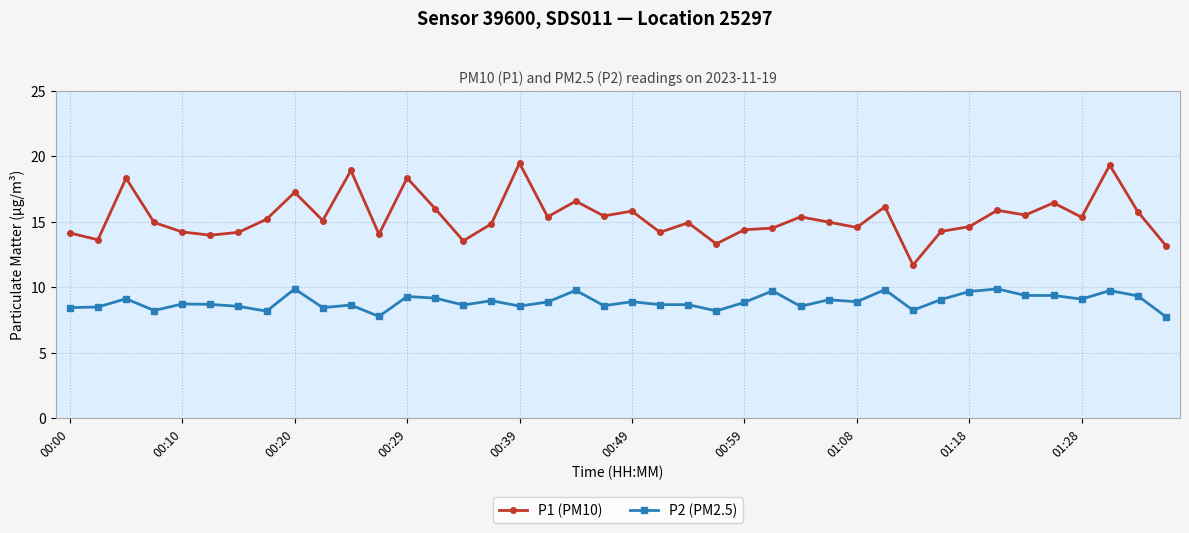

True or false: P2 (PM2.5) has more than 2 points higher than both neighbors.

True